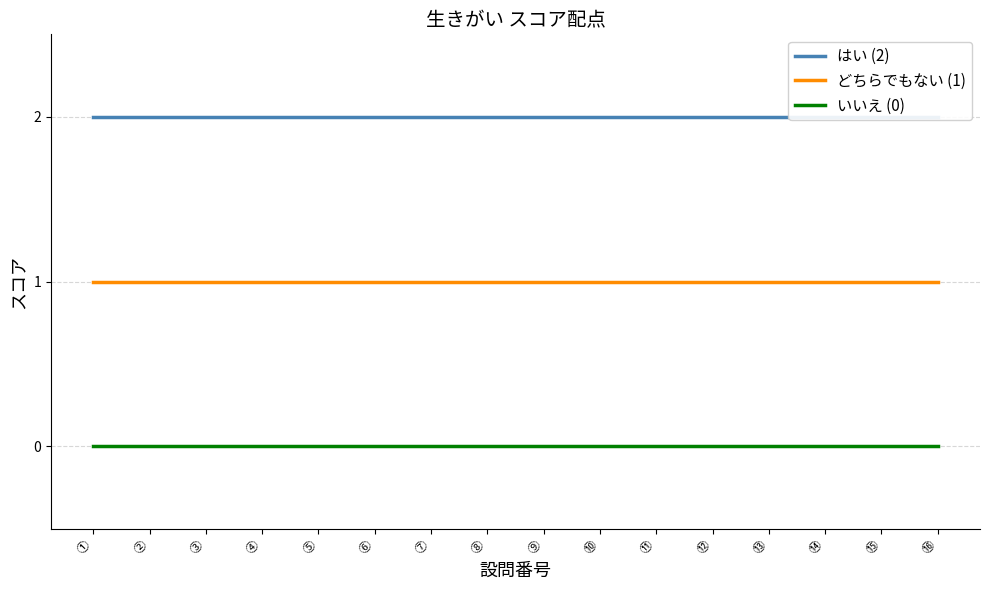

True or false: はい (2) and いいえ (0) cross at least once.

False